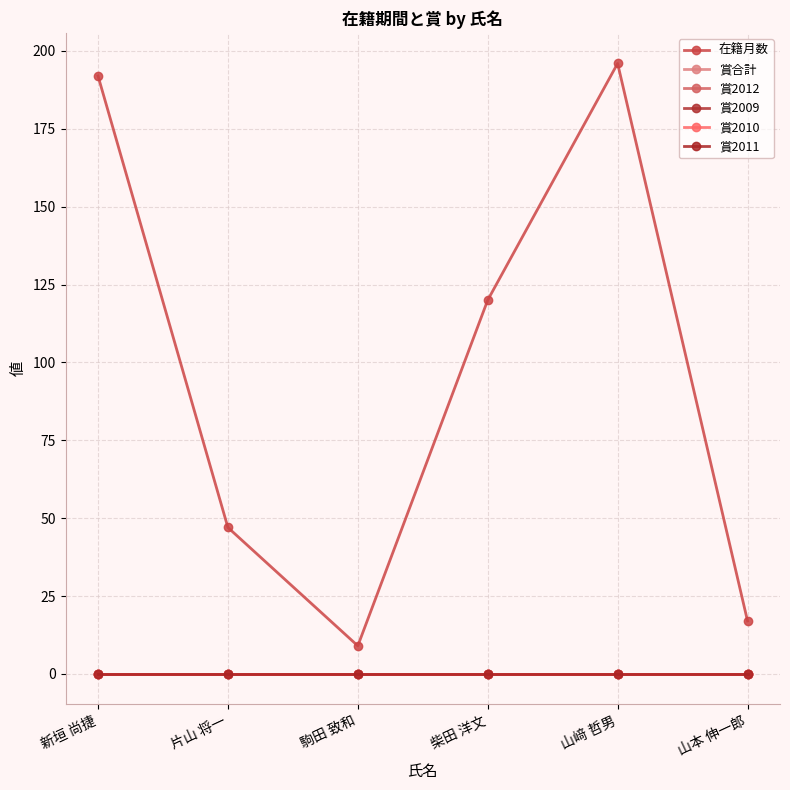

Reading right to left, what are all the values shown in this chart?

在籍月数: 山本 伸一郎=17	山﨑 哲男=196	柴田 洋文=120	駒田 致和=9	片山 将一=47	新垣 尚捷=192
賞合計: 山本 伸一郎=0	山﨑 哲男=0	柴田 洋文=0	駒田 致和=0	片山 将一=0	新垣 尚捷=0
賞2012: 山本 伸一郎=0	山﨑 哲男=0	柴田 洋文=0	駒田 致和=0	片山 将一=0	新垣 尚捷=0
賞2009: 山本 伸一郎=0	山﨑 哲男=0	柴田 洋文=0	駒田 致和=0	片山 将一=0	新垣 尚捷=0
賞2010: 山本 伸一郎=0	山﨑 哲男=0	柴田 洋文=0	駒田 致和=0	片山 将一=0	新垣 尚捷=0
賞2011: 山本 伸一郎=0	山﨑 哲男=0	柴田 洋文=0	駒田 致和=0	片山 将一=0	新垣 尚捷=0